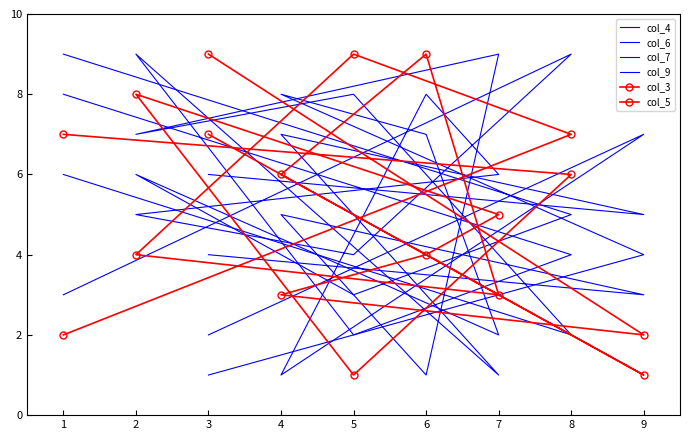

What is the difference between the maximum and minimum values in the col_7 series?

8